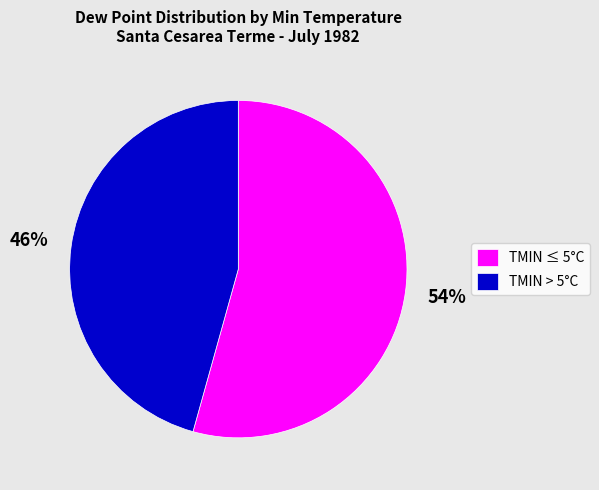

True or false: TMIN ≤ 5°C accounts for 54% of the total.

True